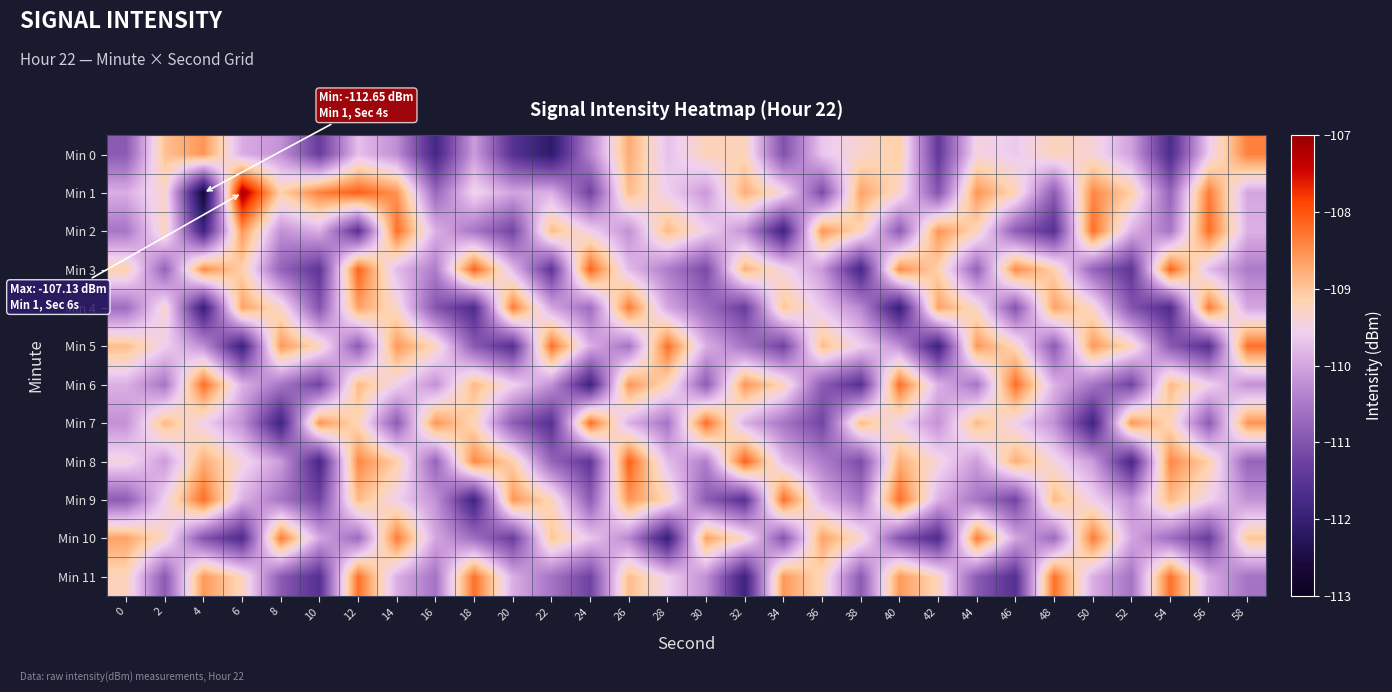

Reading left to right, what are all the values shown in this chart?

Min 0: 0=-110.9	2=-109.0	4=-108.6	6=-109.9	8=-110.2	10=-111.3	12=-109.7	14=-110.2	16=-111.8	18=-110.1	20=-111.5	22=-112.1	24=-110.4	26=-108.7	28=-109.7	30=-109.2	32=-109.2	34=-111.0	36=-109.7	38=-109.3	40=-109.1	42=-111.4	44=-109.4	46=-109.6	48=-109.2	50=-109.4	52=-110.0	54=-111.7	56=-109.6	58=-108.4
Min 1: 0=-109.9	2=-109.3	4=-112.7	6=-107.1	8=-109.1	10=-108.4	12=-108.1	14=-108.5	16=-110.7	18=-109.5	20=-110.0	22=-109.9	24=-111.2	26=-108.9	28=-109.6	30=-110.1	32=-108.8	34=-109.4	36=-111.1	38=-108.7	40=-109.3	42=-111.0	44=-108.5	46=-109.2	48=-110.9	50=-108.4	52=-109.1	54=-110.8	56=-108.3	58=-110.0
Min 2: 0=-110.5	2=-109.2	4=-111.9	6=-108.5	8=-110.2	10=-109.9	12=-111.5	14=-108.2	16=-109.9	18=-110.5	20=-111.2	22=-108.9	24=-109.5	26=-110.2	28=-108.9	30=-109.5	32=-110.2	34=-111.9	36=-108.5	38=-109.2	40=-110.9	42=-108.5	44=-109.2	46=-110.9	48=-111.5	50=-108.2	52=-109.9	54=-110.5	56=-108.2	58=-109.9
Min 3: 0=-109.1	2=-110.8	4=-108.5	6=-109.1	8=-110.8	10=-111.5	12=-108.1	14=-109.8	16=-110.5	18=-108.1	20=-109.8	22=-111.5	24=-108.1	26=-109.8	28=-110.5	30=-111.1	32=-108.8	34=-109.5	36=-110.1	38=-111.8	40=-108.5	42=-109.1	44=-110.8	46=-108.5	48=-109.1	50=-110.8	52=-111.5	54=-108.1	56=-109.8	58=-110.5
Min 4: 0=-110.7	2=-109.3	4=-112.0	6=-108.7	8=-109.3	10=-111.0	12=-108.7	14=-109.3	16=-111.0	18=-111.7	20=-108.3	22=-110.0	24=-110.7	26=-108.3	28=-110.0	30=-110.7	32=-111.3	34=-109.0	36=-109.7	38=-110.3	40=-112.0	42=-108.7	44=-109.3	46=-111.0	48=-108.7	50=-109.3	52=-111.0	54=-111.7	56=-108.3	58=-110.0
Min 5: 0=-108.9	2=-109.6	4=-110.2	6=-111.9	8=-108.6	10=-109.2	12=-110.9	14=-108.6	16=-109.2	18=-110.9	20=-111.6	22=-108.2	24=-109.9	26=-110.6	28=-108.2	30=-109.9	32=-110.6	34=-111.2	36=-108.9	38=-109.6	40=-110.2	42=-111.9	44=-108.6	46=-109.2	48=-110.9	50=-108.6	52=-109.2	54=-110.9	56=-111.6	58=-108.2
Min 6: 0=-109.9	2=-110.5	4=-108.2	6=-109.9	8=-110.5	10=-111.2	12=-108.9	14=-109.5	16=-110.2	18=-108.9	20=-109.5	22=-110.2	24=-111.9	26=-108.5	28=-109.2	30=-110.9	32=-108.5	34=-109.2	36=-110.9	38=-111.5	40=-108.2	42=-109.9	44=-110.5	46=-108.2	48=-109.9	50=-110.5	52=-111.2	54=-108.9	56=-109.5	58=-110.2
Min 7: 0=-110.2	2=-108.9	4=-109.5	6=-110.2	8=-111.9	10=-108.5	12=-109.2	14=-110.9	16=-108.5	18=-109.2	20=-110.9	22=-111.5	24=-108.2	26=-109.9	28=-110.5	30=-108.2	32=-109.9	34=-110.5	36=-111.2	38=-108.9	40=-109.5	42=-110.2	44=-108.9	46=-109.5	48=-110.2	50=-111.9	52=-108.5	54=-109.2	56=-110.9	58=-108.5
Min 8: 0=-109.4	2=-110.1	4=-108.8	6=-109.4	8=-110.1	10=-111.8	12=-108.4	14=-109.1	16=-110.8	18=-108.4	20=-109.1	22=-110.8	24=-111.4	26=-108.1	28=-109.8	30=-110.4	32=-108.1	34=-109.8	36=-110.4	38=-111.1	40=-108.8	42=-109.4	44=-110.1	46=-108.8	48=-109.4	50=-110.1	52=-111.8	54=-108.4	56=-109.1	58=-110.8
Min 9: 0=-110.9	2=-109.5	4=-108.2	6=-109.9	8=-110.5	10=-111.2	12=-108.9	14=-109.5	16=-110.2	18=-111.9	20=-108.5	22=-109.2	24=-110.9	26=-108.5	28=-109.2	30=-110.9	32=-111.5	34=-108.2	36=-109.9	38=-110.5	40=-108.2	42=-109.9	44=-110.5	46=-111.2	48=-108.9	50=-109.5	52=-110.2	54=-108.9	56=-109.5	58=-110.2
Min 10: 0=-108.7	2=-109.3	4=-111.0	6=-111.7	8=-108.3	10=-110.0	12=-110.7	14=-108.3	16=-110.0	18=-110.7	20=-111.3	22=-109.0	24=-109.7	26=-110.3	28=-112.0	30=-108.7	32=-109.3	34=-111.0	36=-108.7	38=-109.3	40=-111.0	42=-111.7	44=-108.3	46=-110.0	48=-110.7	50=-108.3	52=-110.0	54=-110.7	56=-111.3	58=-109.0
Min 11: 0=-109.2	2=-110.9	4=-108.6	6=-109.2	8=-110.9	10=-111.6	12=-108.2	14=-109.9	16=-110.6	18=-108.2	20=-109.9	22=-110.6	24=-111.2	26=-108.9	28=-109.6	30=-110.2	32=-111.9	34=-108.6	36=-109.2	38=-110.9	40=-108.6	42=-109.2	44=-110.9	46=-111.6	48=-108.2	50=-109.9	52=-110.6	54=-108.2	56=-109.9	58=-110.6